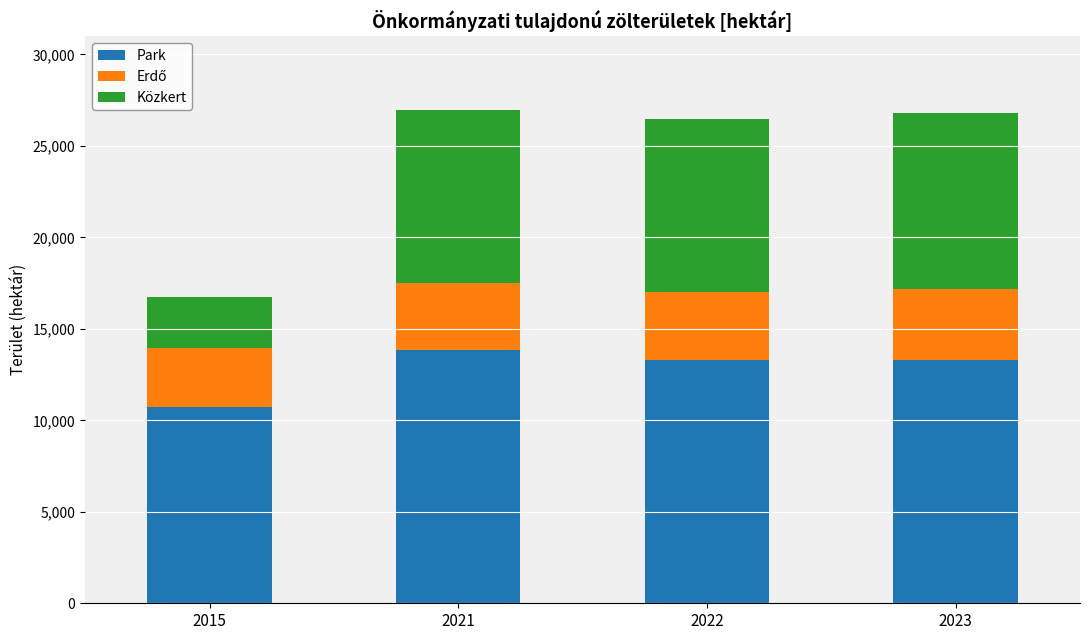

What is the approximate value of Park at 2021?

13828.3